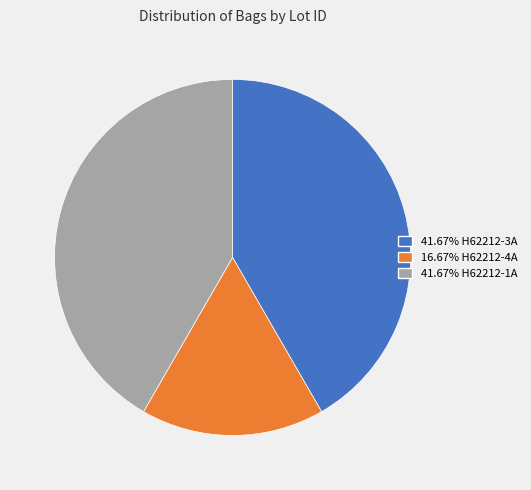

Is the sum of 41.67% H62212-3A and 16.67% H62212-4A greater than half?

Yes